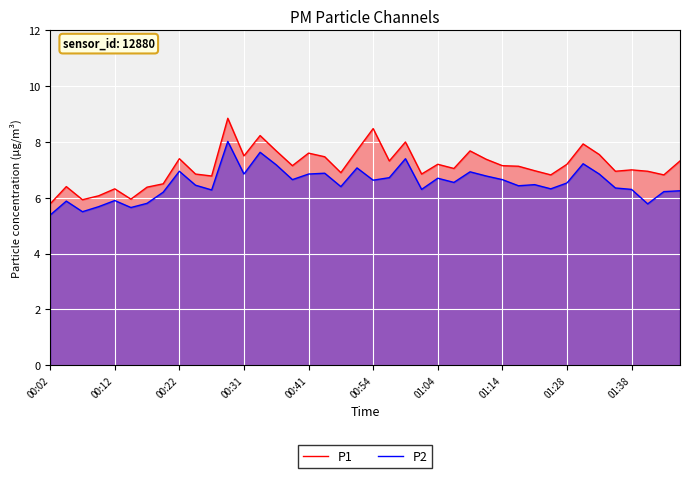

Which series has the largest range (max minus min)?

P1